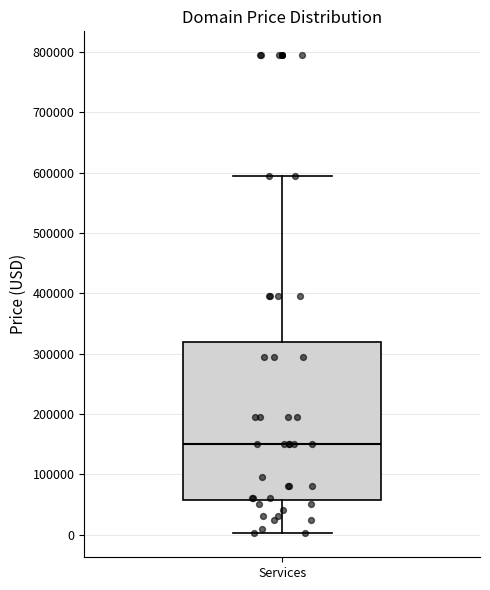

Transcribe this box plot: give where the median line is, the range the box spans, and where the two whiskers end, as read against the y-axis. The values are not printed on the chart, so give them approximately, as read against the axis.

median 150000, box 60000 to 320000, whiskers 0 to 590000